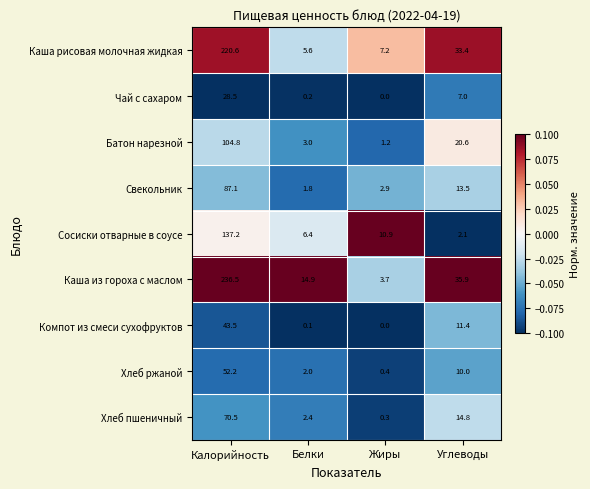

List the labels in order of Каша из гороха с маслом value, largest first.

Калорийность, Углеводы, Белки, Жиры